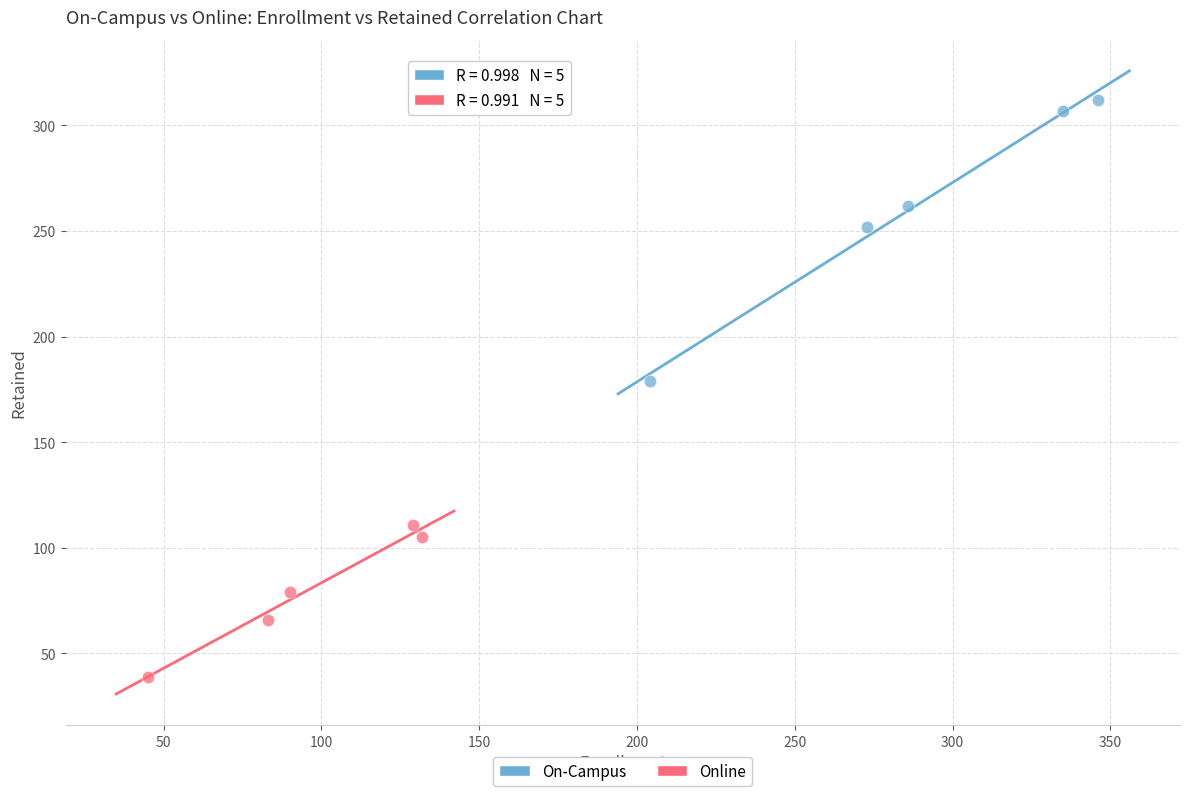

Which series reaches the maximum Y coordinate?

On-Campus